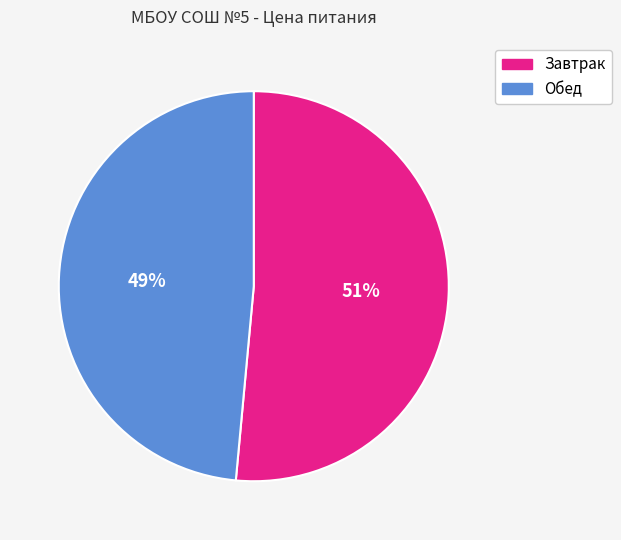

What percentage is the Завтрак slice, to the nearest percent?

51%